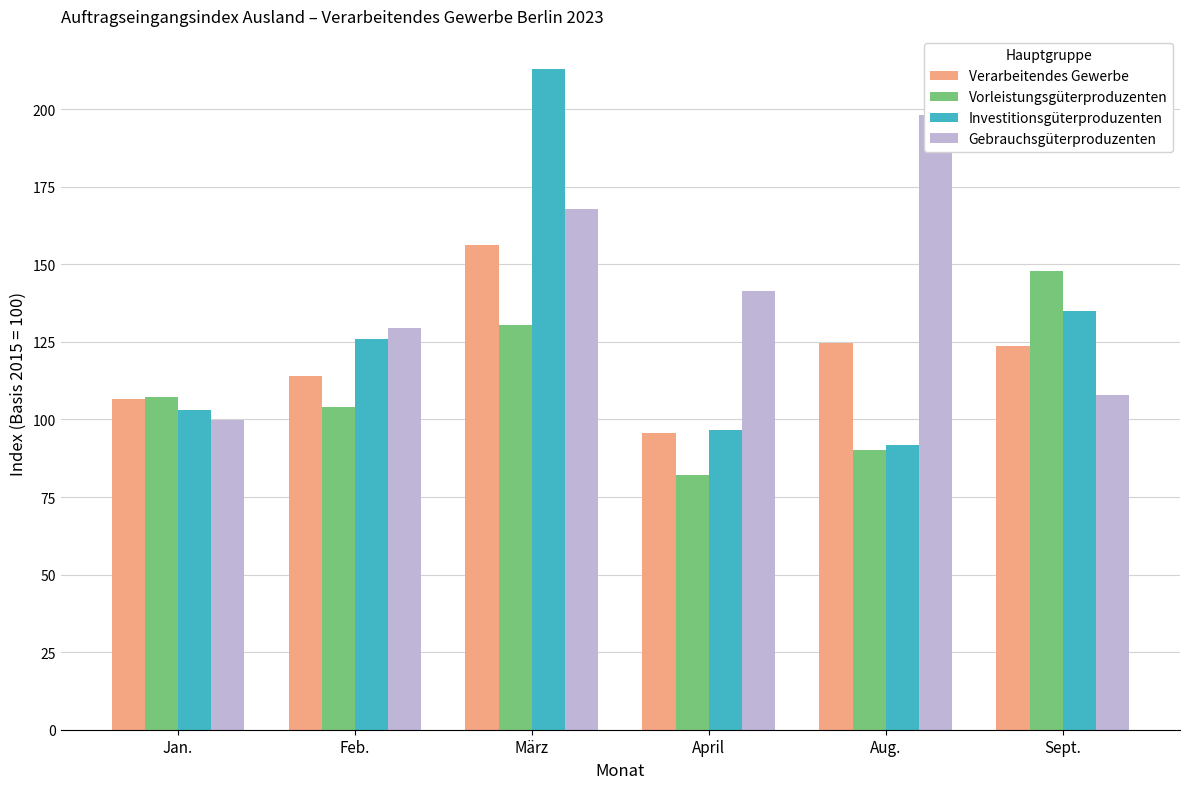

What is the total value across all series at Sept.?

514.5